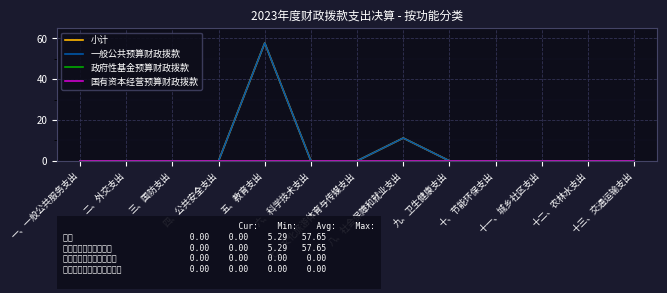

Does the chart display data point markers on the line(s)?

No